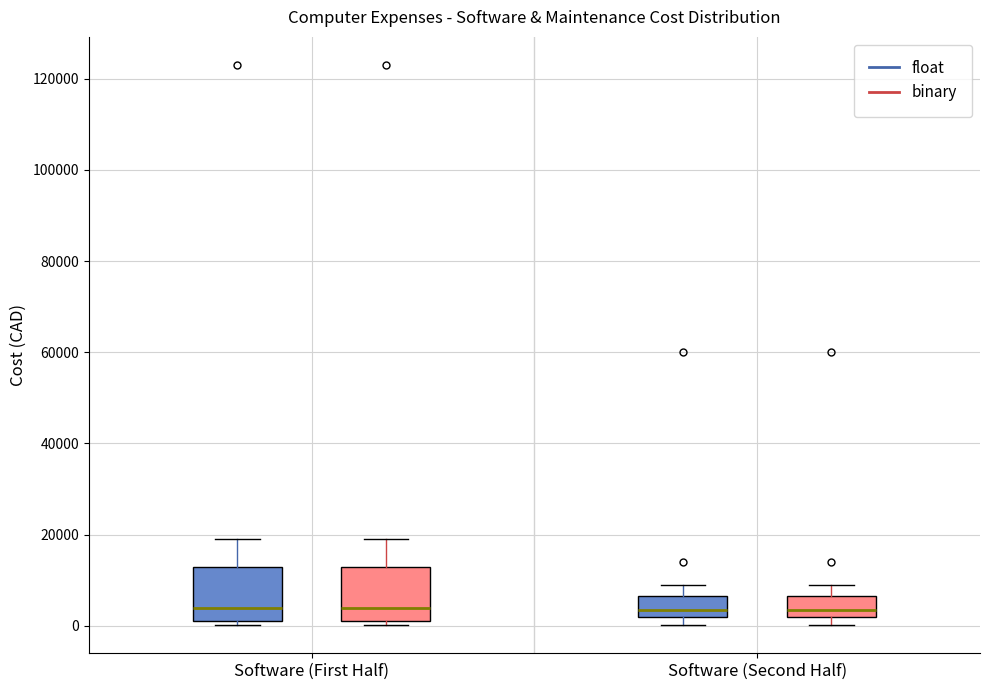

Reading left to right, read every box against the y-axis: the position of its median line, the range the box covers, and the ends of its whiskers. The values are not printed on the chart, so give them approximately, as read against the axis.

Software (First Half) (float): median 4000, box 2000 to 14000, whiskers 0 to 20000
Software (First Half) (binary): median 4000, box 2000 to 14000, whiskers 0 to 20000
Software (Second Half) (float): median 4000, box 2000 to 6000, whiskers 0 to 10000
Software (Second Half) (binary): median 4000, box 2000 to 6000, whiskers 0 to 10000